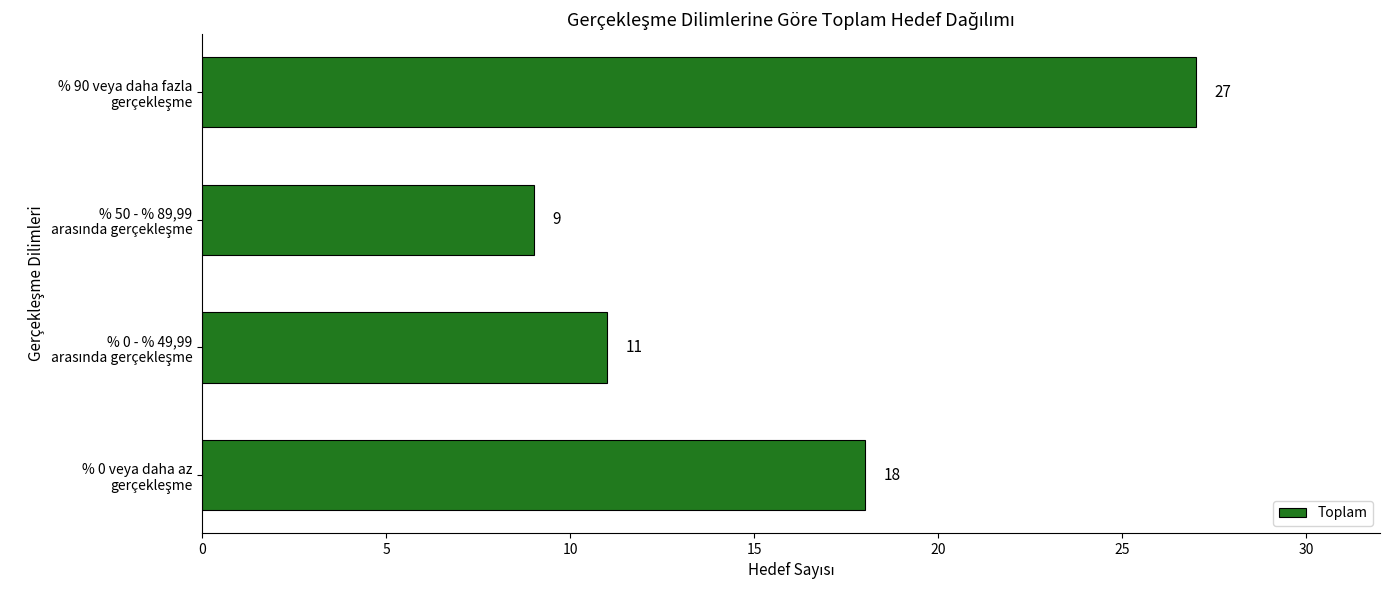

What is the difference between the second highest and minimum values?

9